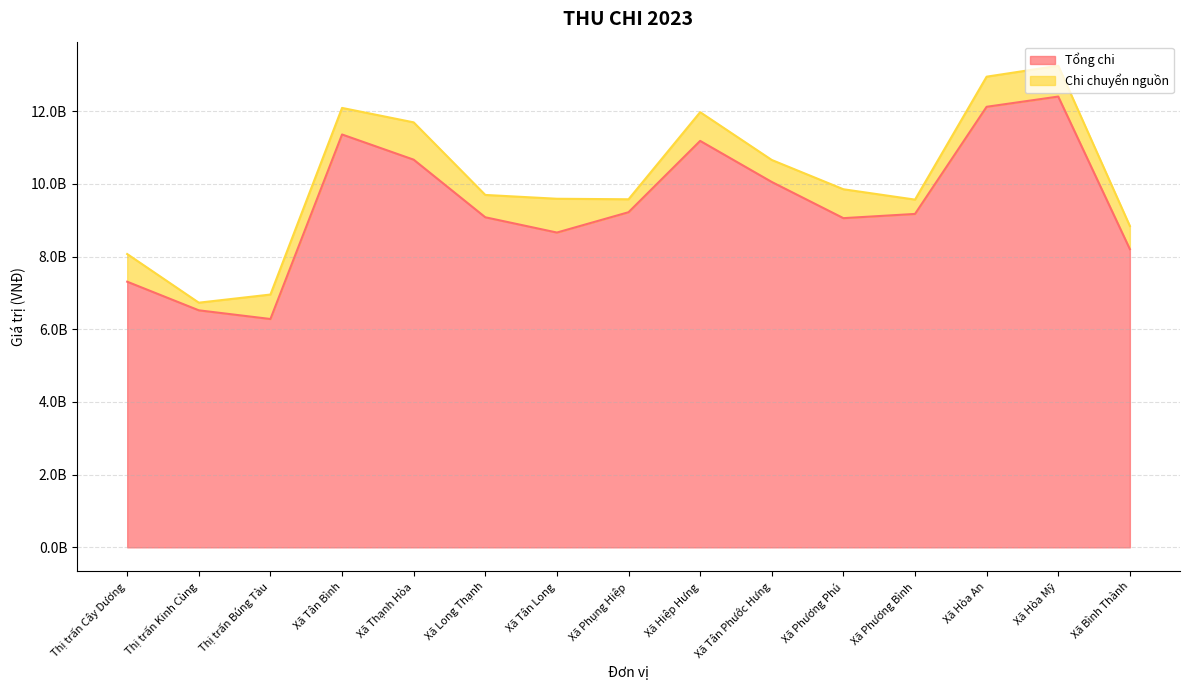

What position from the right is Xã Thạnh Hòa?

11